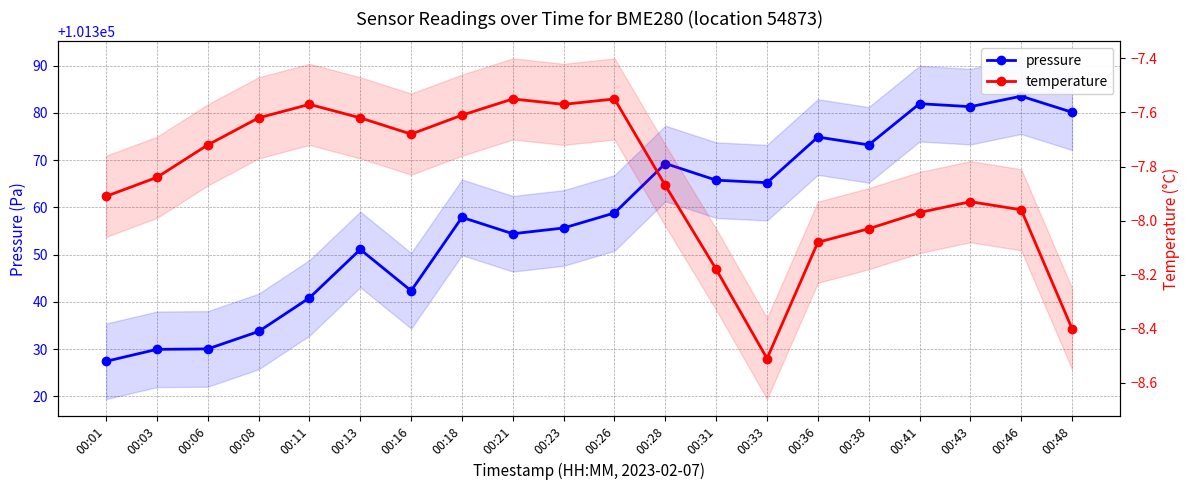

True or false: pressure has a value of 101354.4 at 00:21.

True